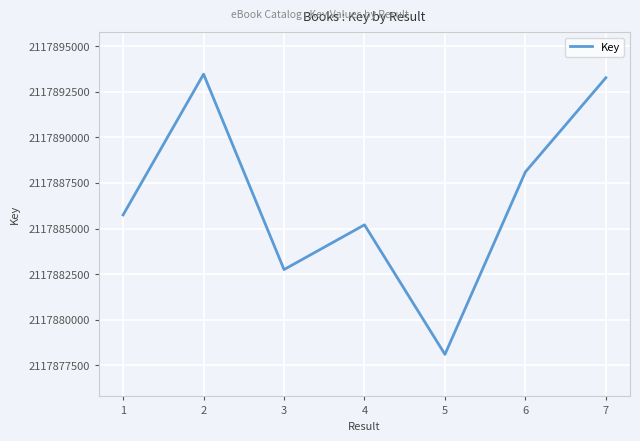

What is the change in value from 4 to 6?

+2898